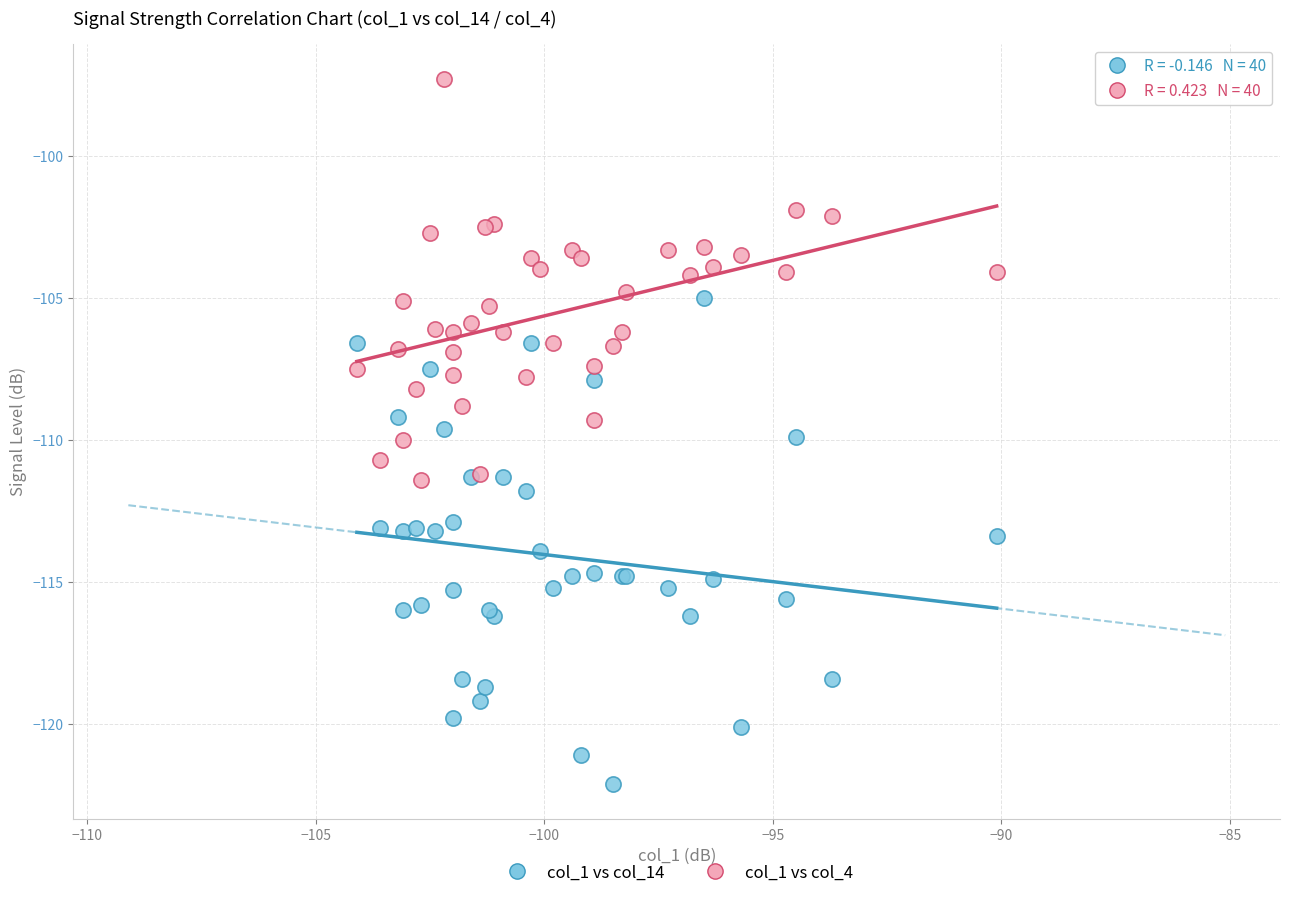

Which series contains the lowest Y value?

col_1 vs col_14